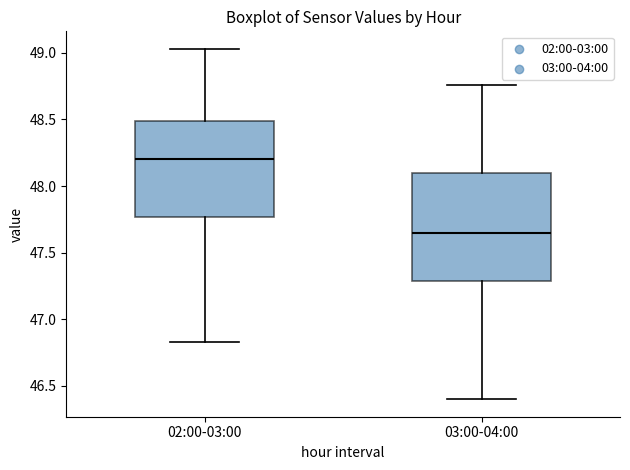

Where does the median line of the box for 02:00-03:00 sit on the y-axis? The values are not printed on the chart, so give them approximately, as read against the axis.

48.20